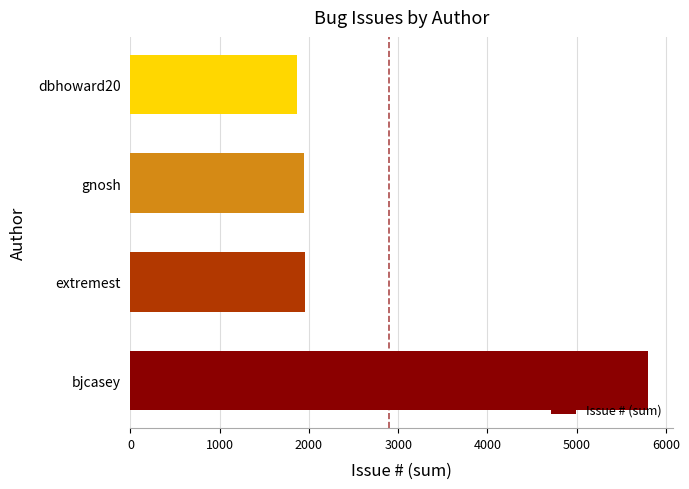

What is the difference between the maximum and minimum values?

3927